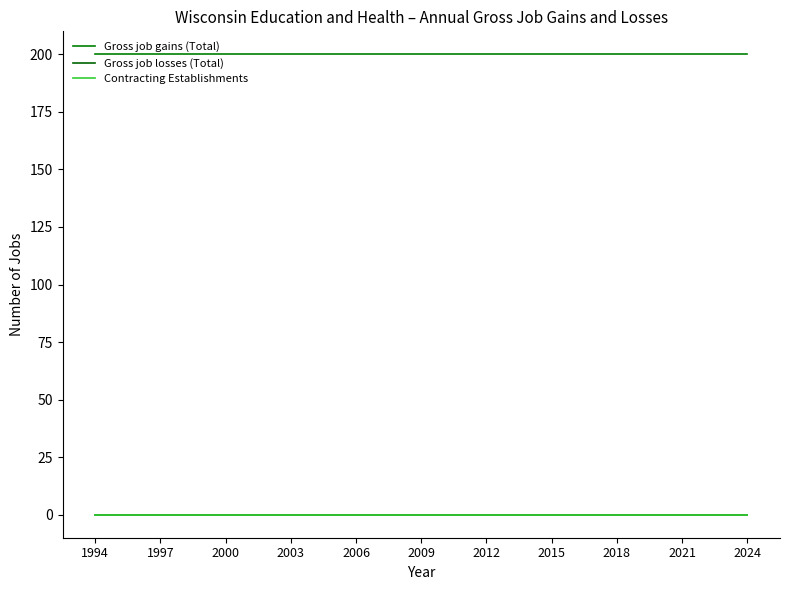

Does the chart have visible grid lines?

No